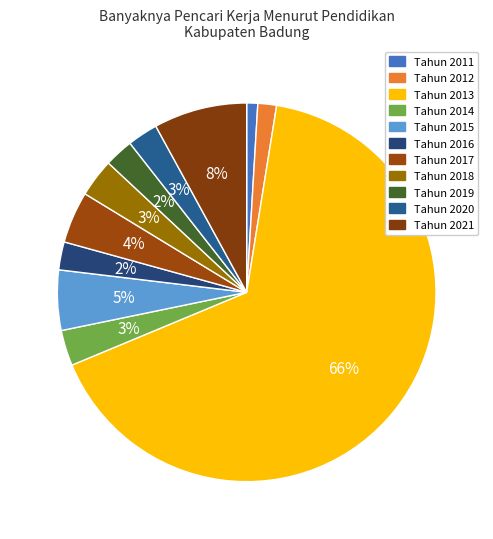

True or false: Tahun 2018 accounts for 3% of the total.

True